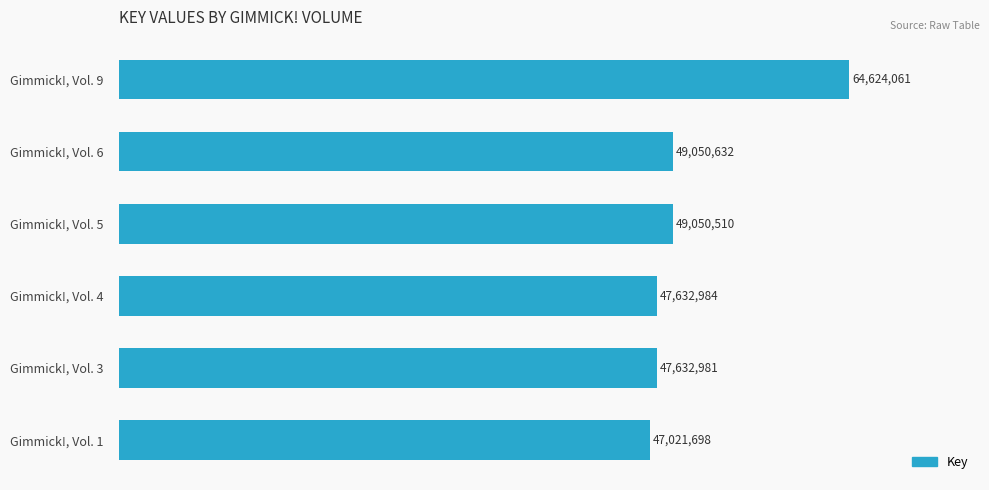

Does the chart contain any negative values?

No